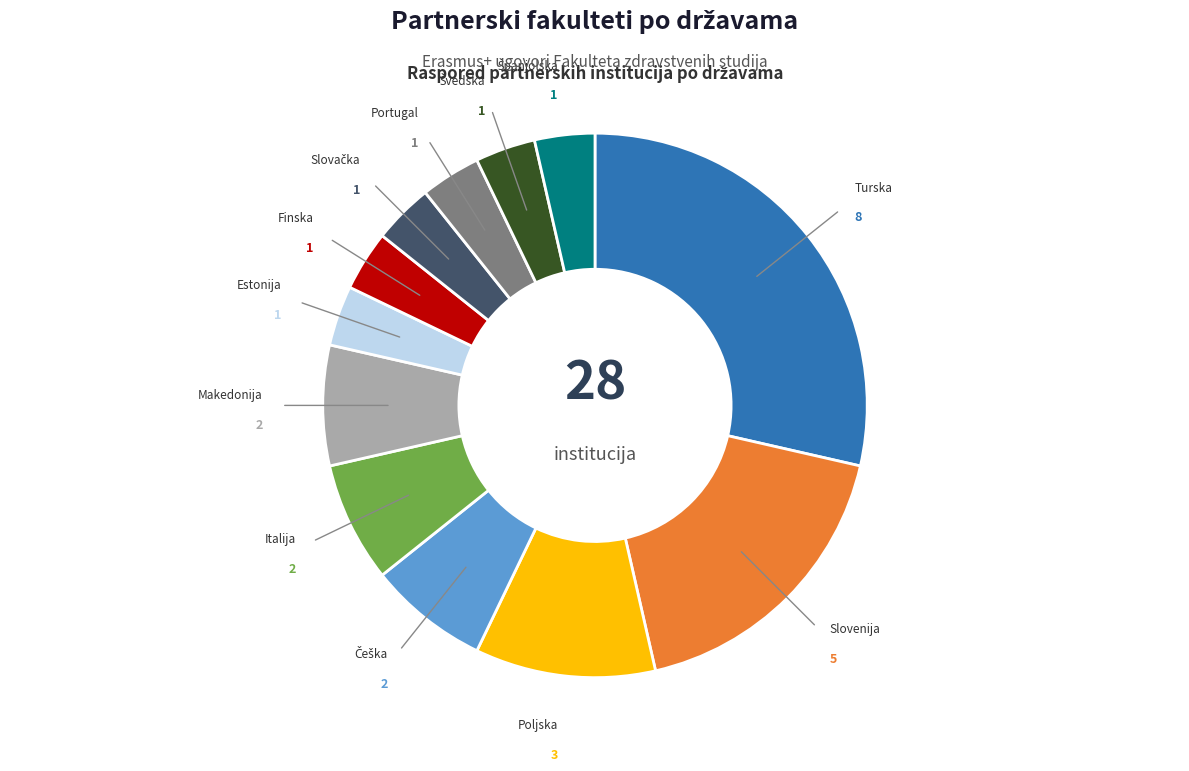

Is the sum of Portugal and Estonija greater than half?

No